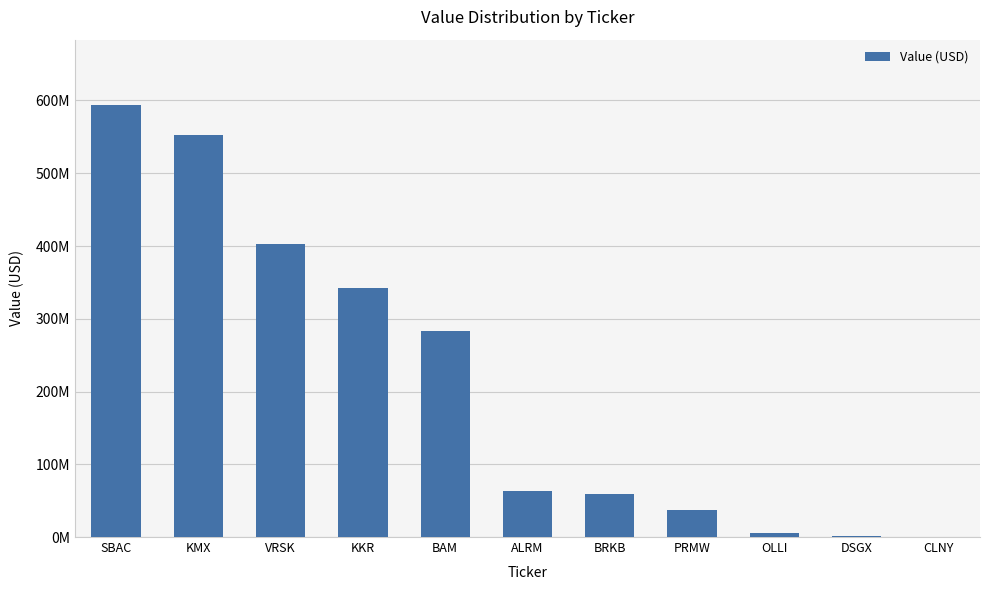

Which label corresponds to the smallest value in the chart?

CLNY